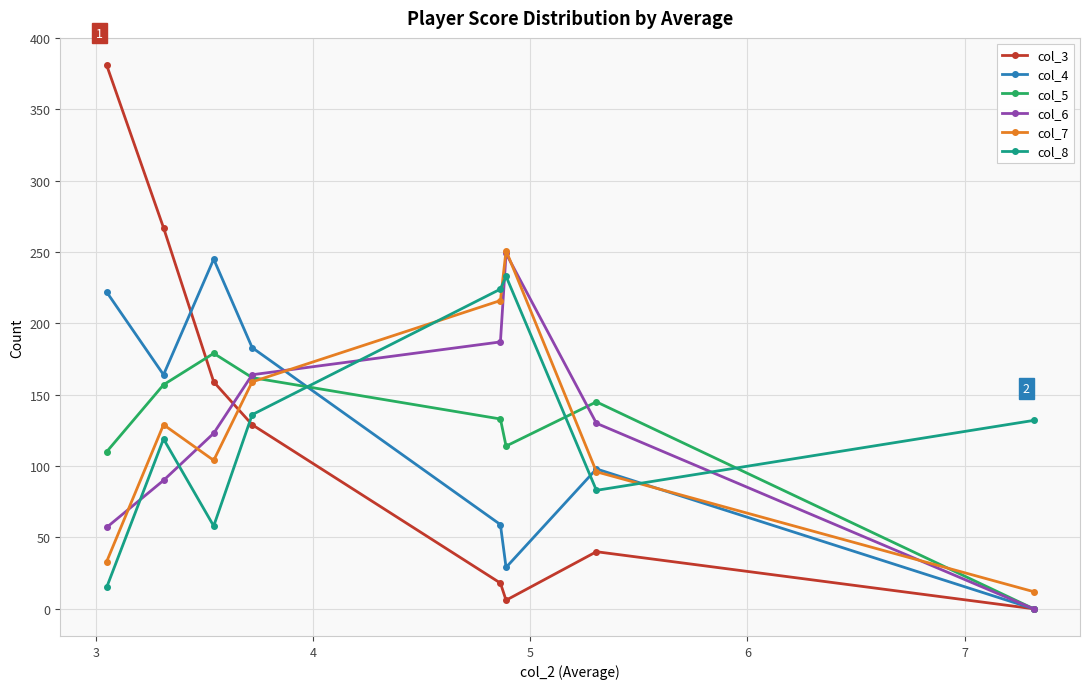

What is the maximum value shown in the chart?

381